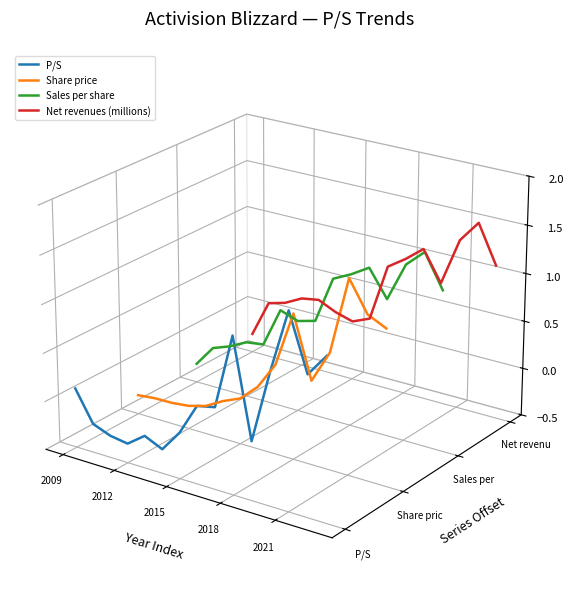

Which series has the largest total across all categories?

Net revenues (millions)